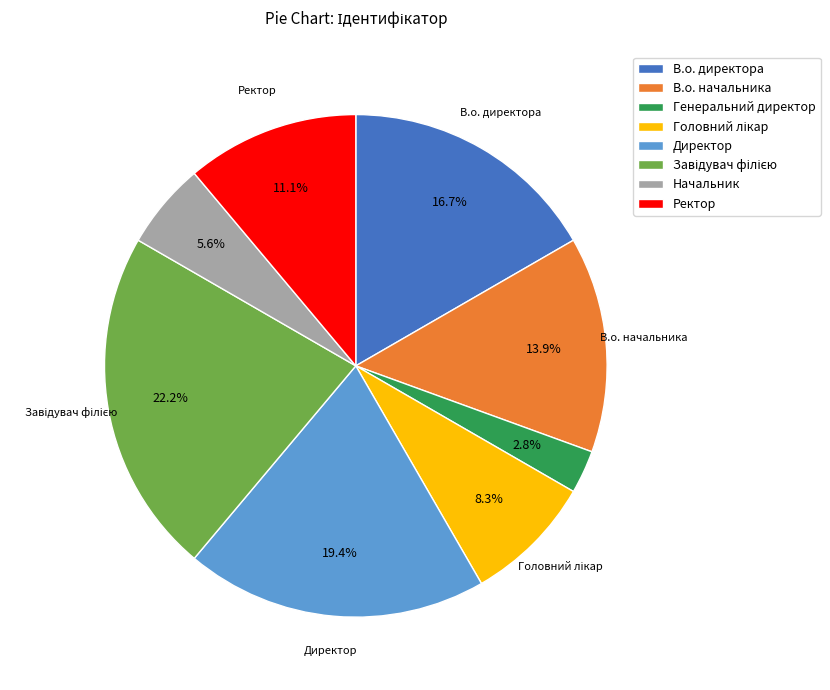

To the nearest percent, what percentage of the pie is Генеральний директор?

3%